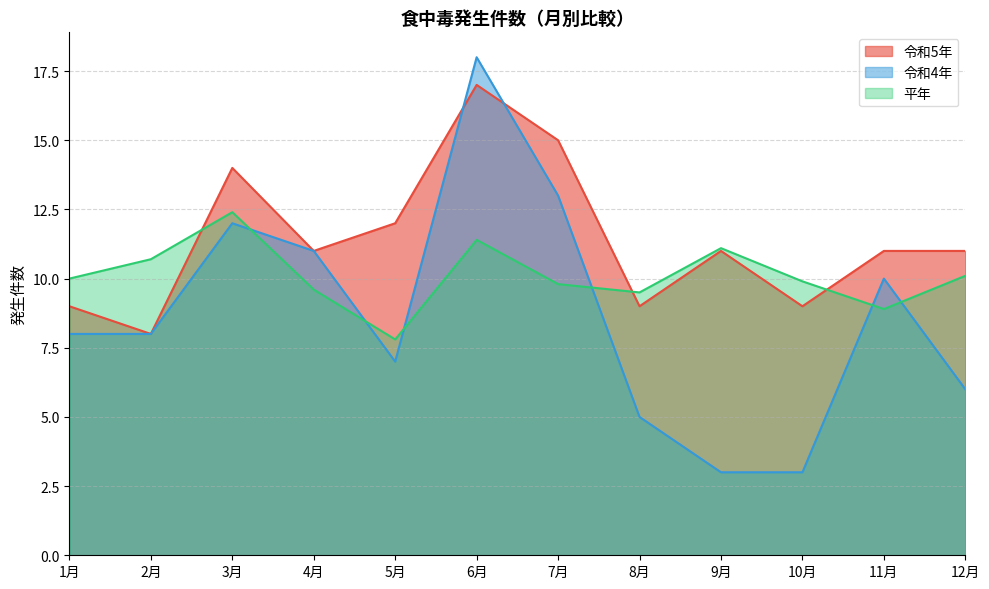

What is the maximum value shown in the chart?

18.0